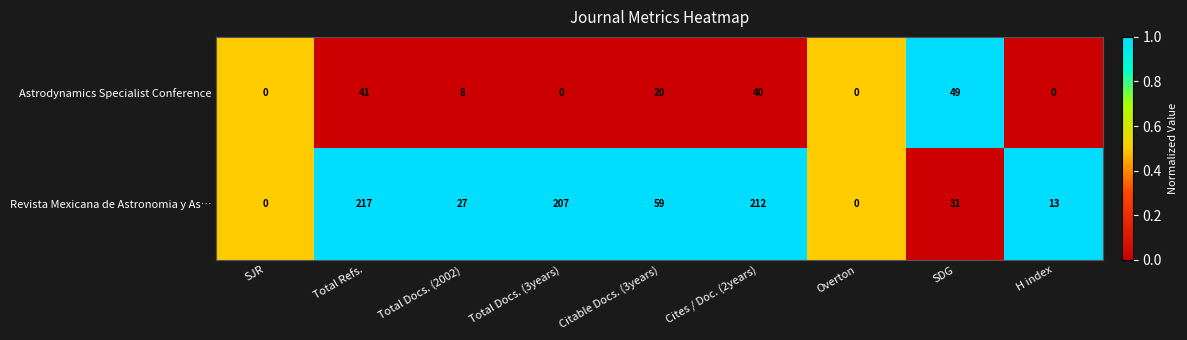

What is the total value across all series at Total Docs. (2002)?

35